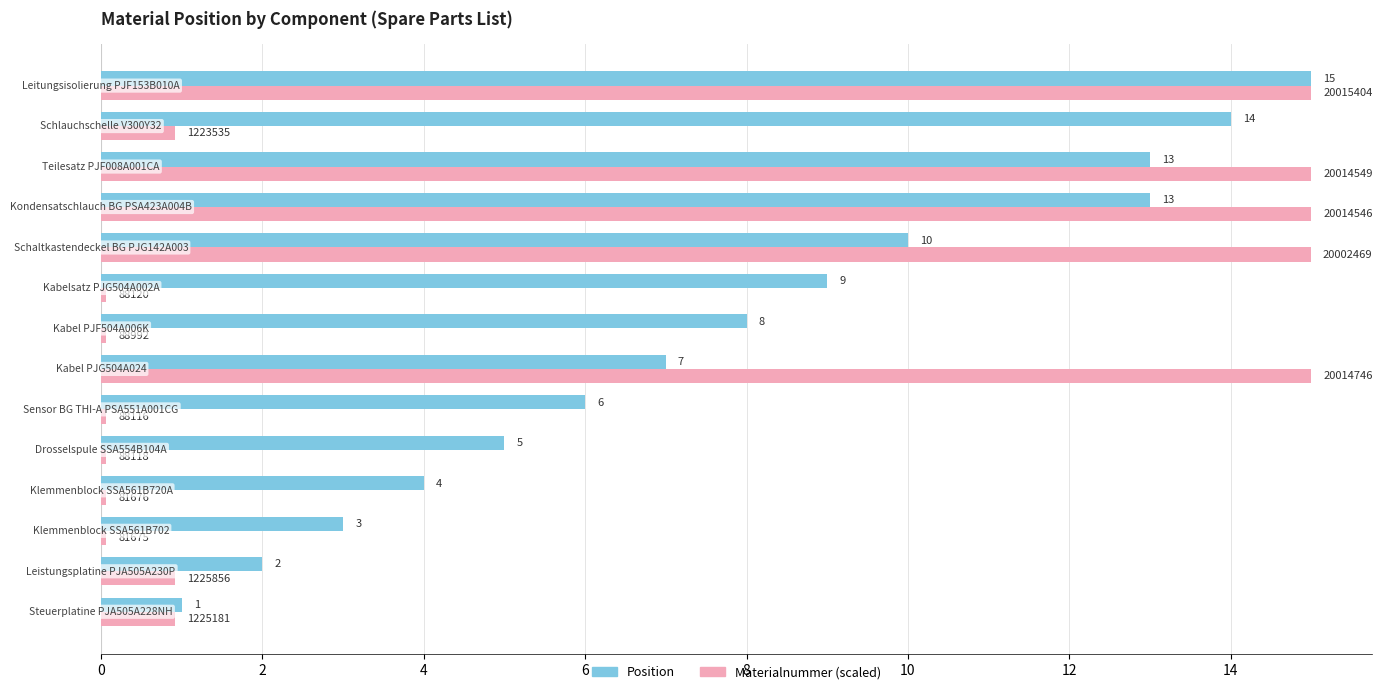

What is the average value of the Position series?

7.9